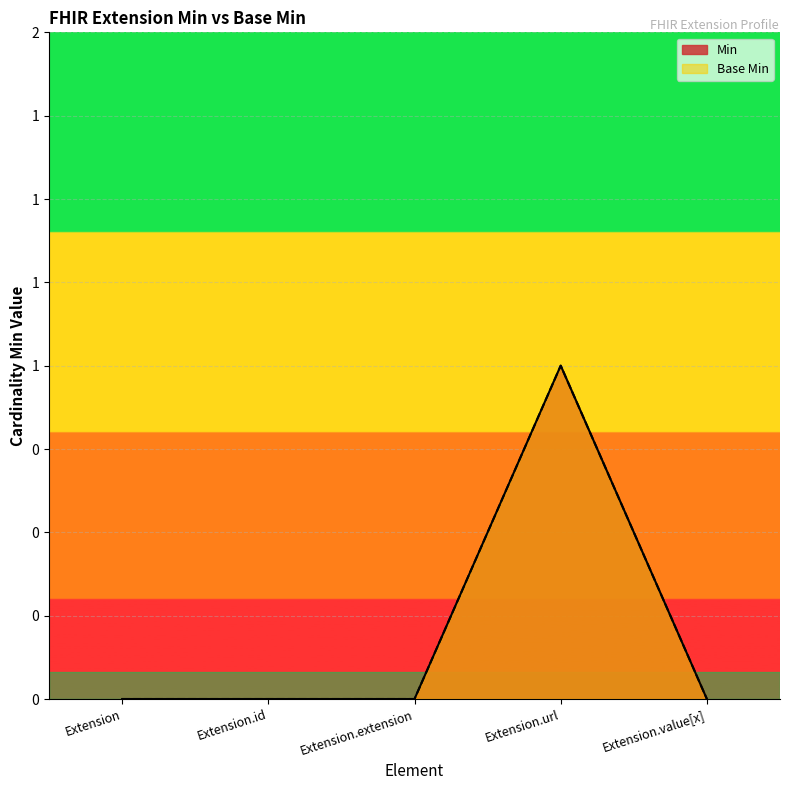

What position from the right is Extension.id?

4